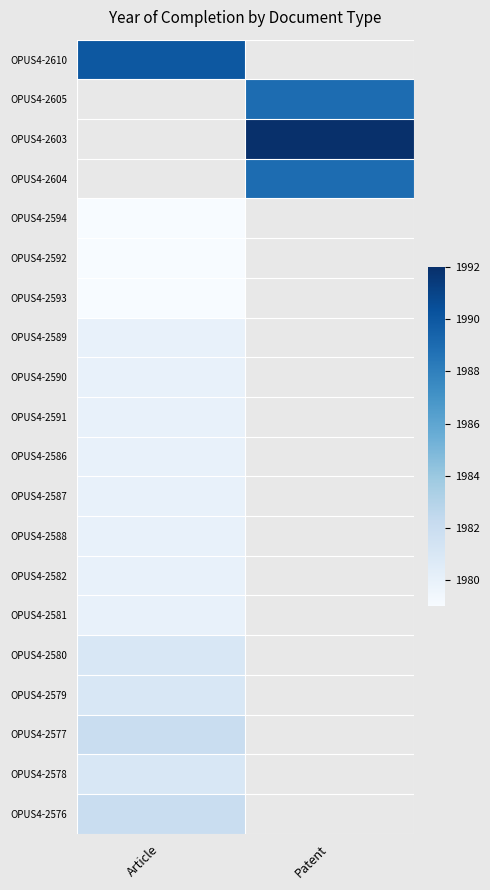

Which series has the largest total across all categories?

OPUS4-2603